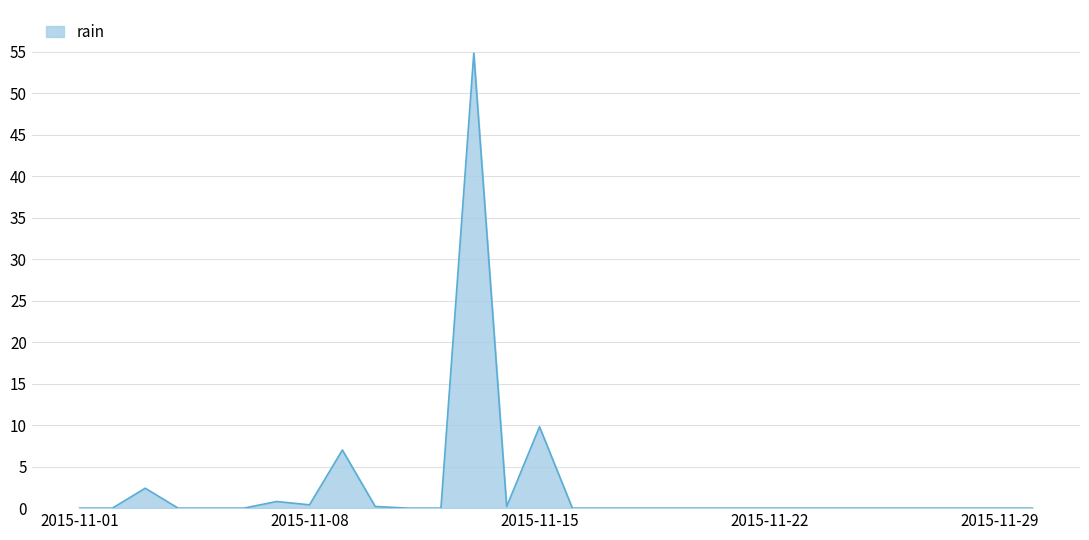

What is the difference between the second highest and minimum values?

9.8